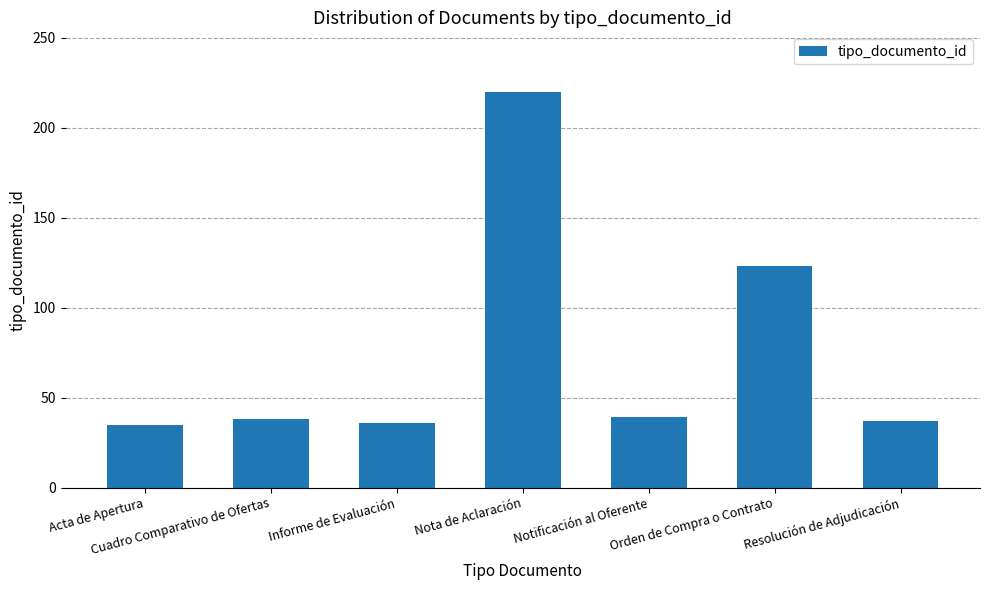

What is the change in value from Cuadro Comparativo de Ofertas to Informe de Evaluación?

-2